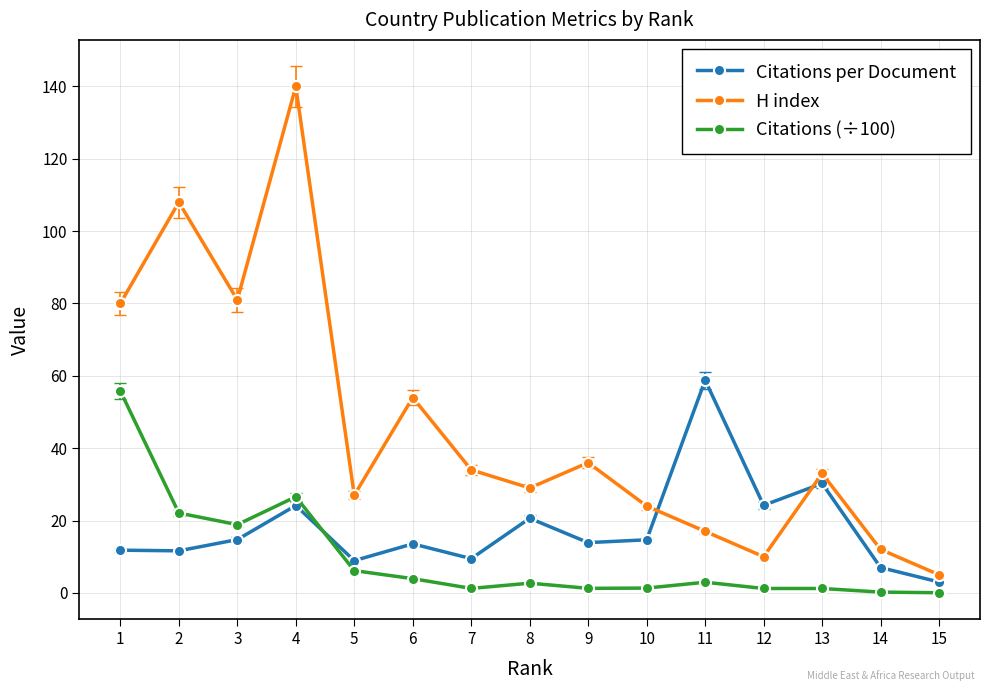

Which series has the largest total across all categories?

H index